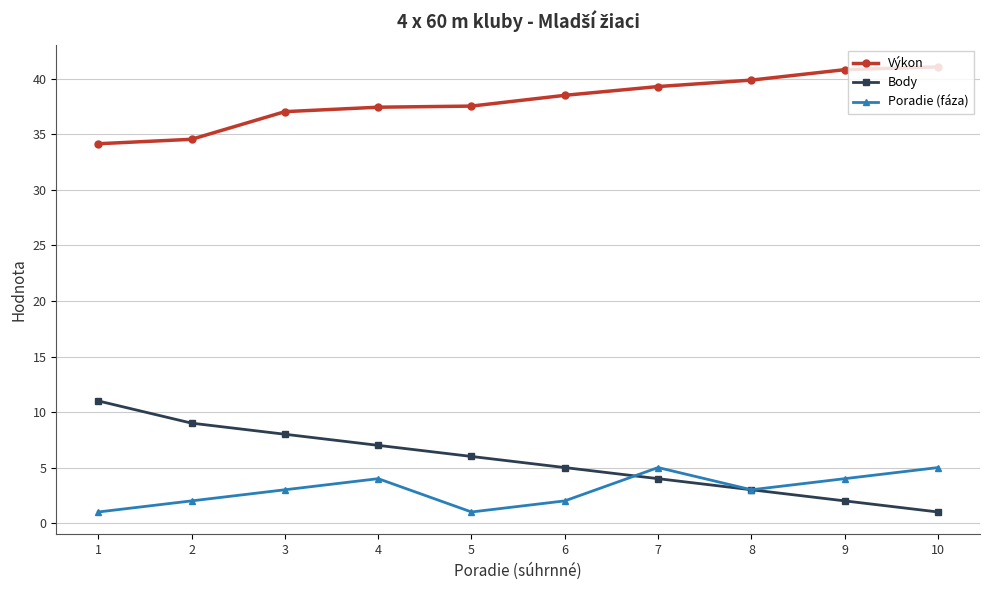

What is the spread (max minus min) of values at 10?

40.1